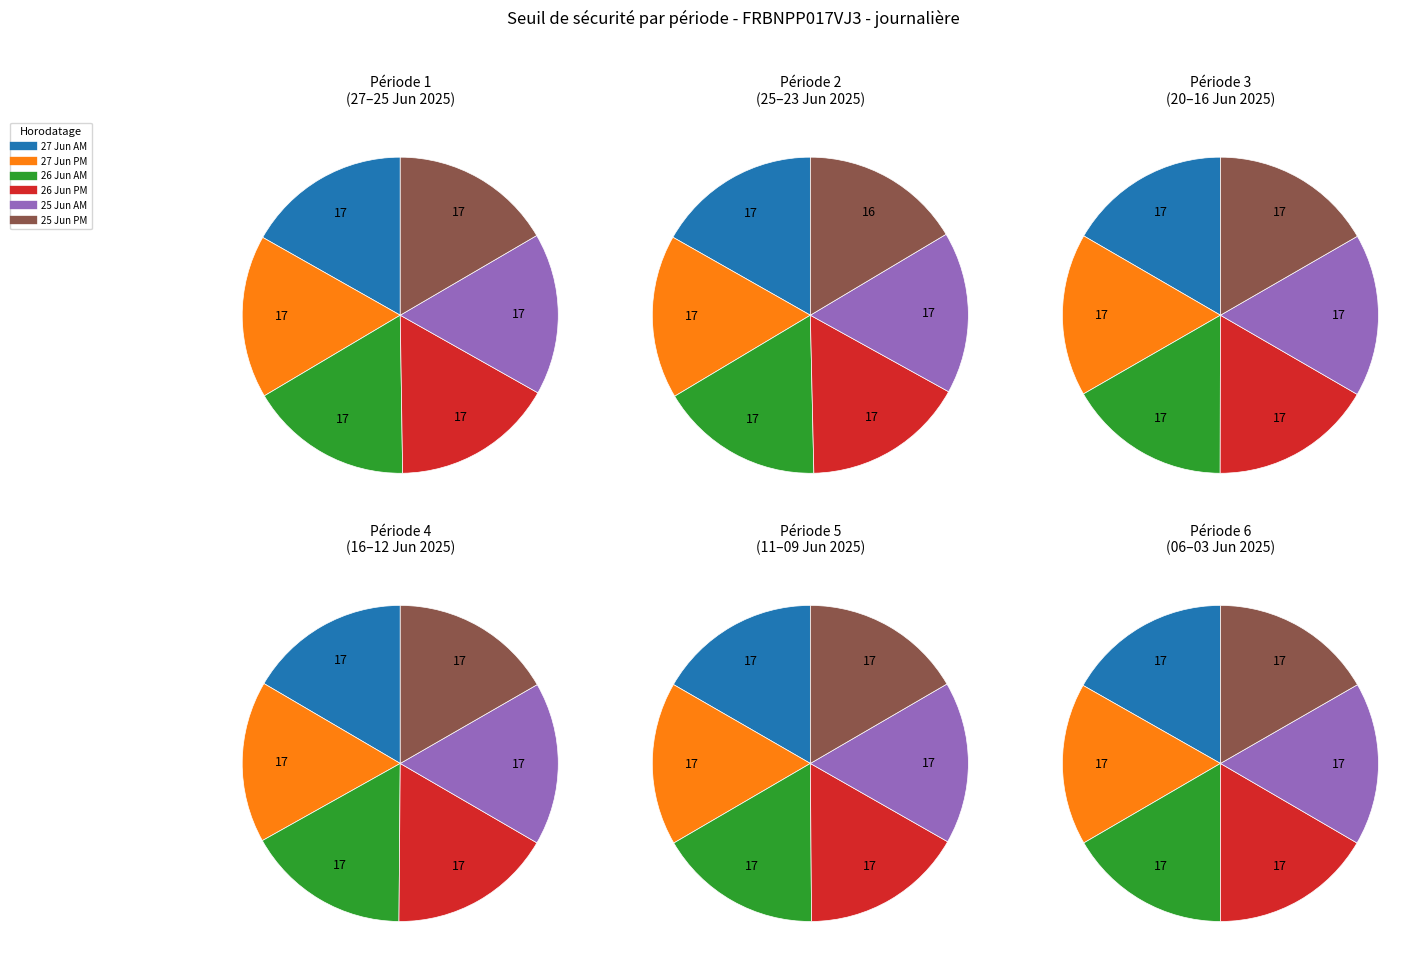

Approximately how many times larger is the value at 2025-06-27 07:22 compared to 2025-06-26 07:37?

1.0